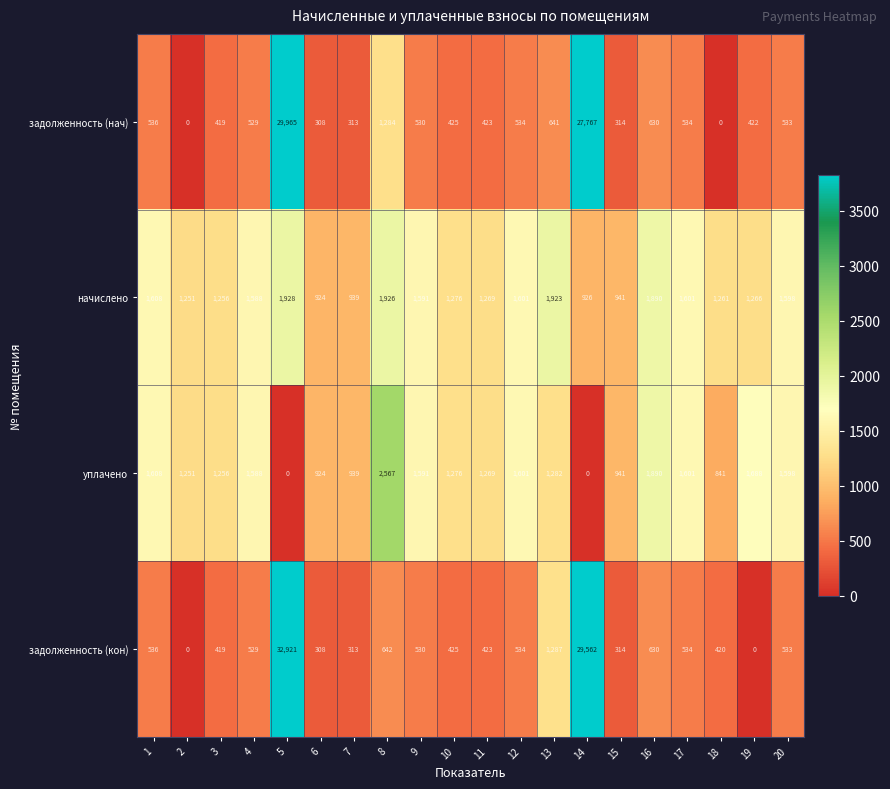

What is the approximate value of уплачено at 12, to the nearest 10?

1600